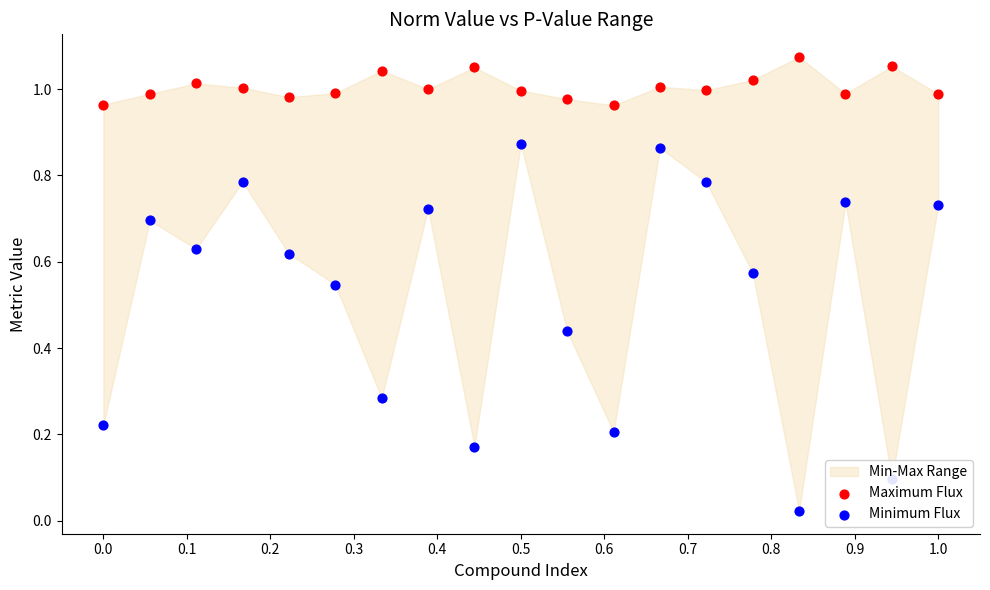

Which series has the widest spread of Y values?

Minimum Flux